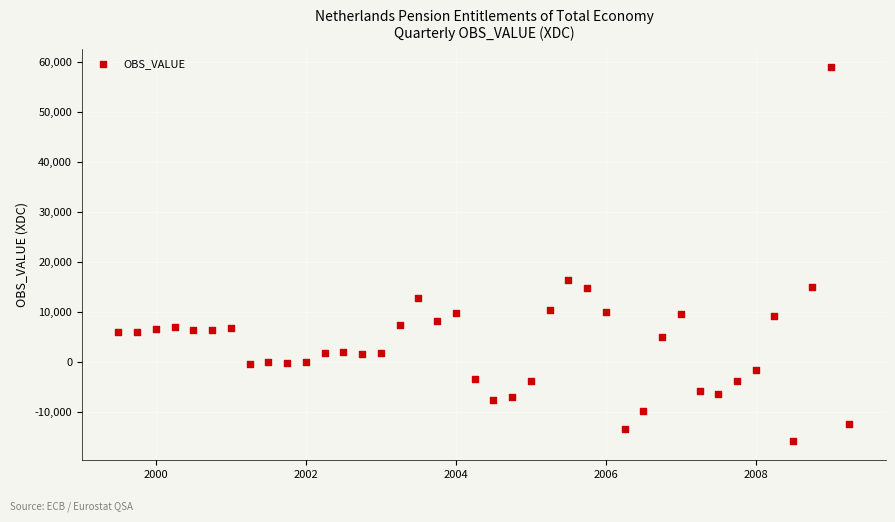

What Y value in the scatter plot is closest to 21479?

16387